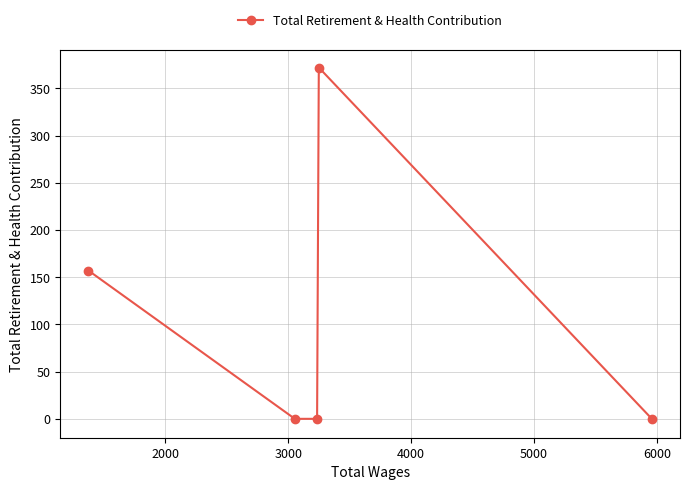

Does the chart display data point markers on the line(s)?

Yes